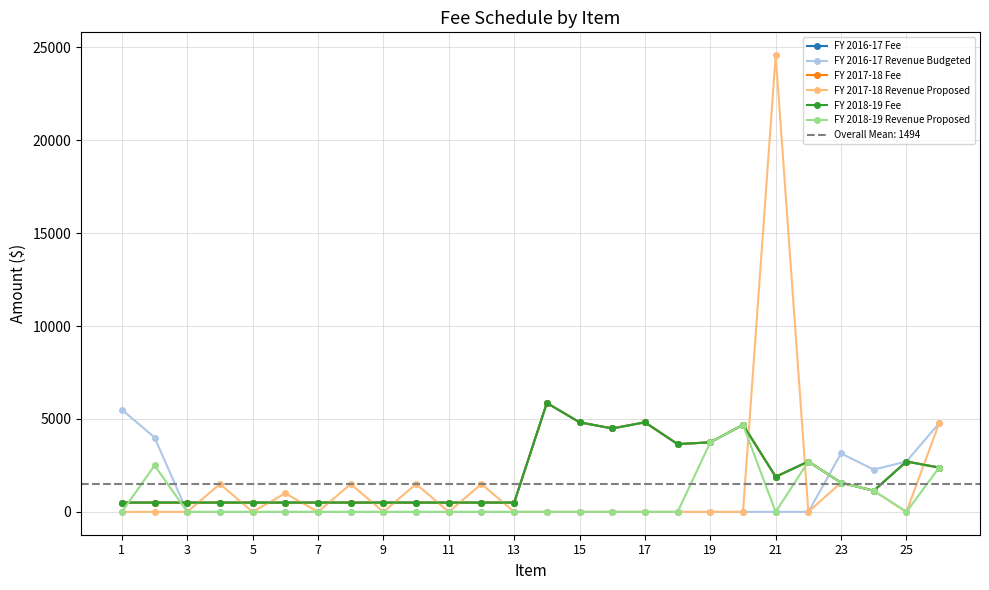

Where is FY 2016-17 Revenue Budgeted nearest to the value 2750?

25